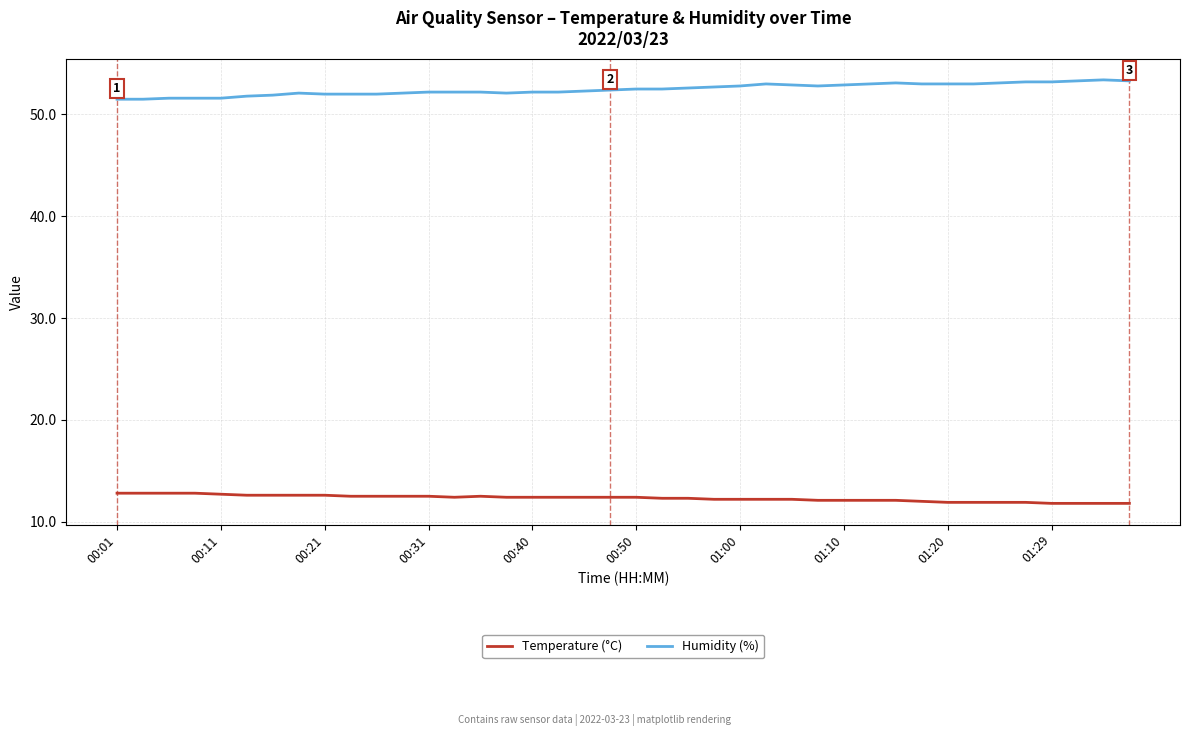

List the series in order of their overall mean, highest first.

Humidity (%), Temperature (°C)